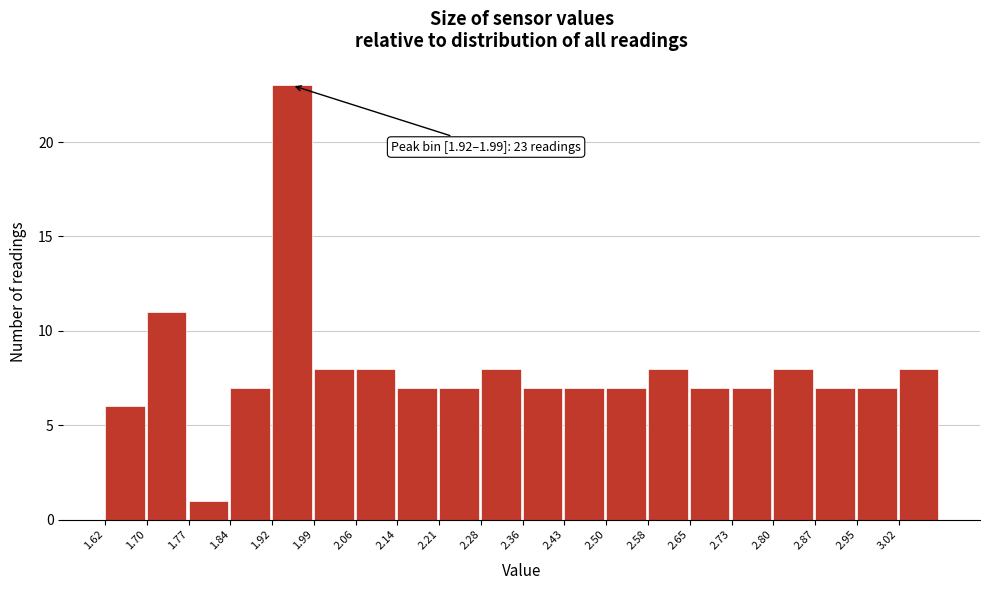

Which range on the x-axis has the tallest bar?

1.92 to 1.99